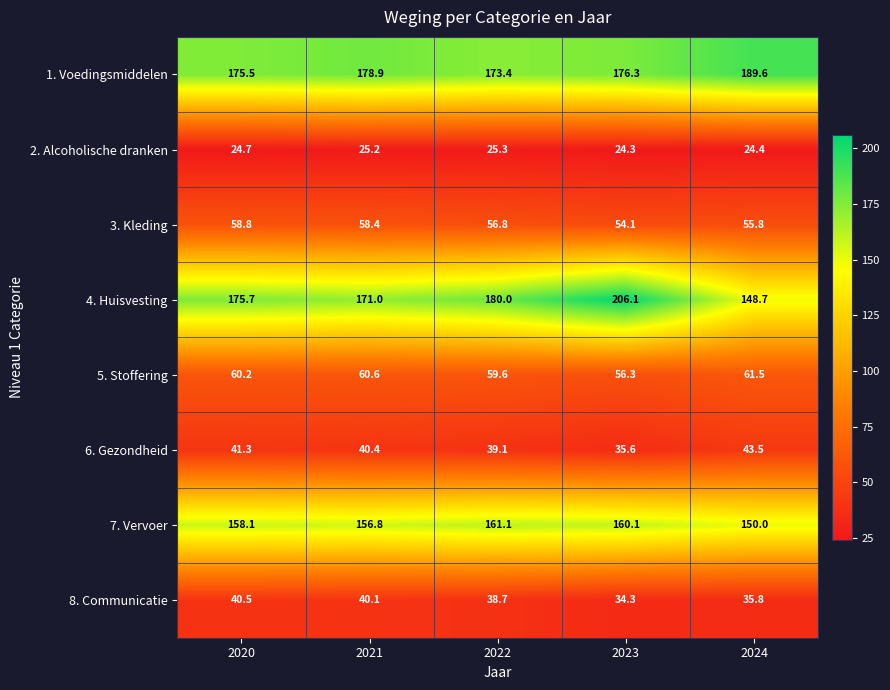

Is it true that 3. Kleding equals 56.8 at 2022?

True